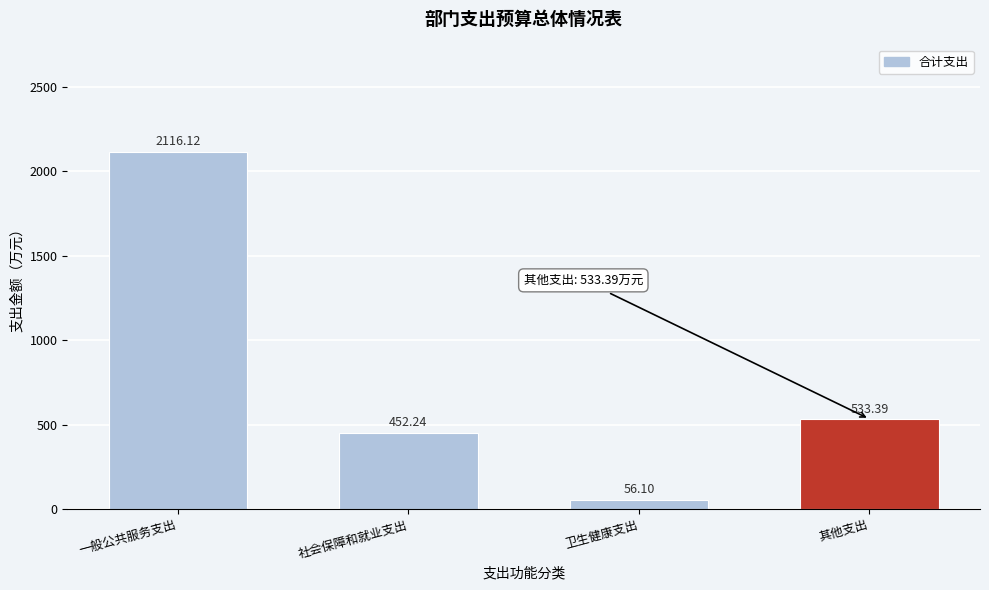

What is the label of the 2nd bar from the left?

社会保障和就业支出